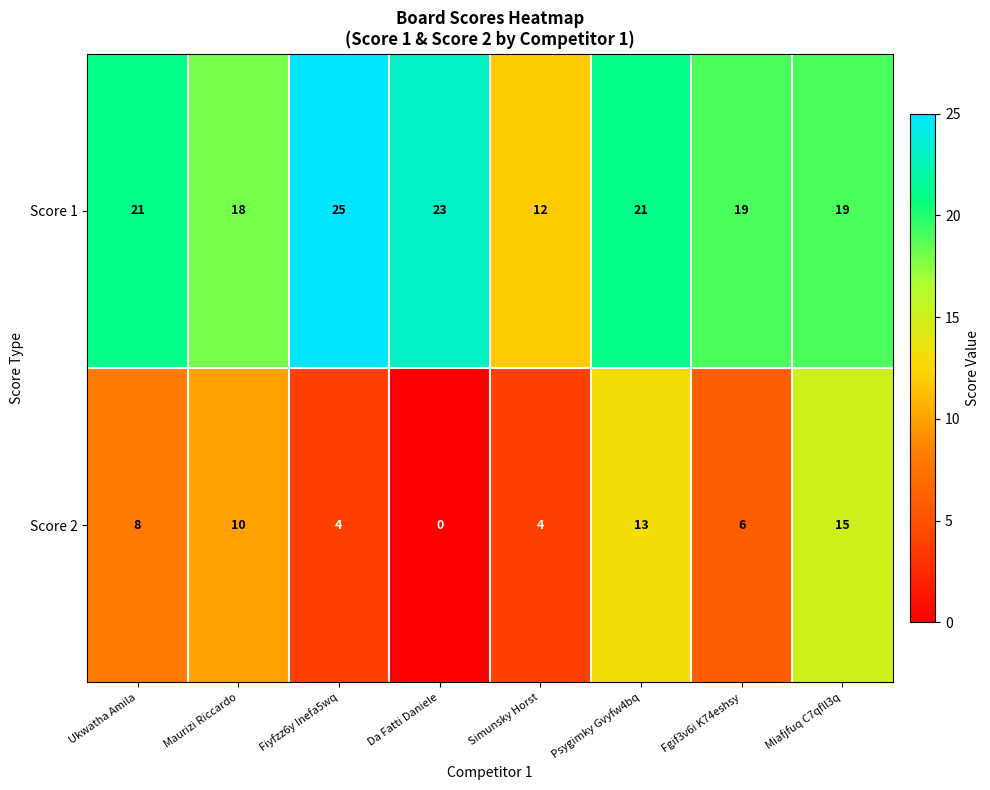

How many data points does each series have?

8